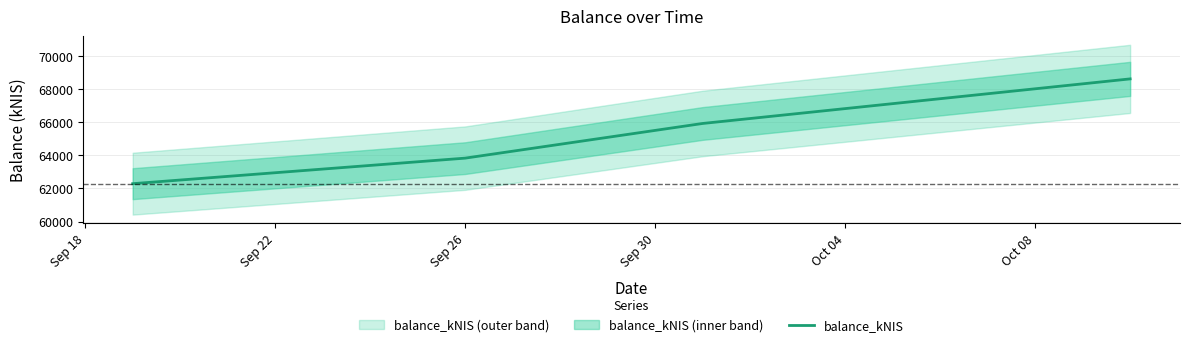

True or false: balance_kNIS has more than 1 interior local peaks.

False